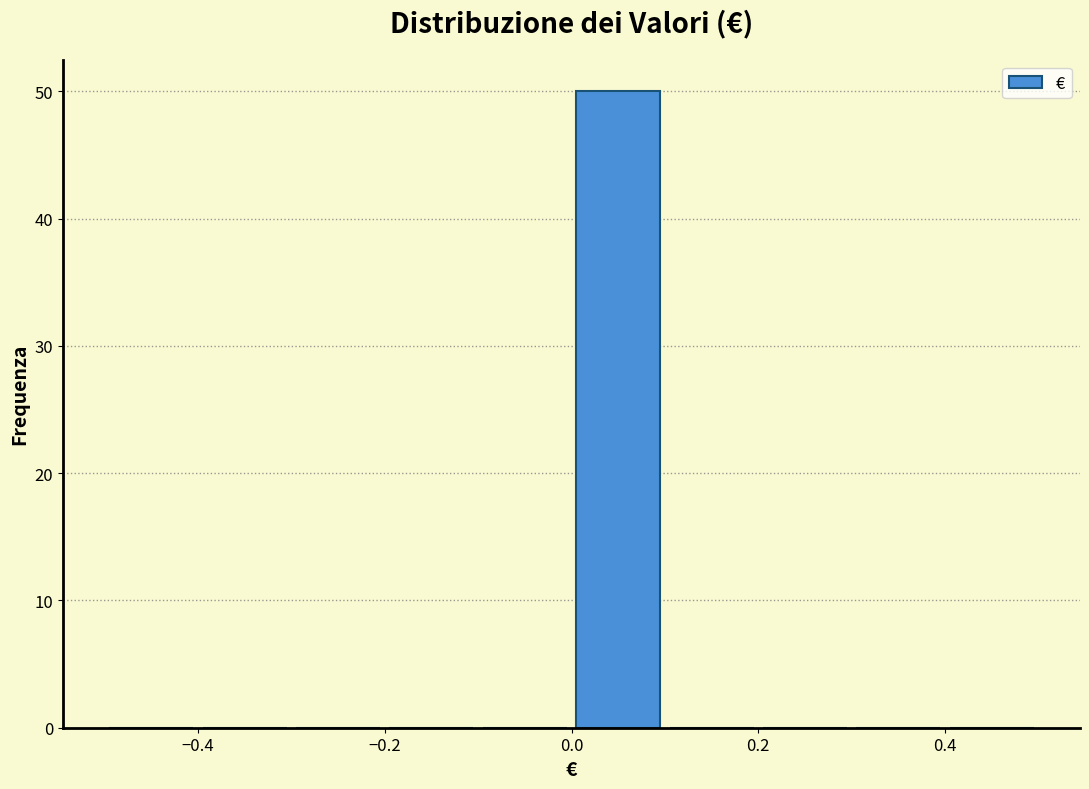

How tall is the bar that spans 0.0 to 0.1 on the x-axis? The values are not printed on the chart, so give them approximately, as read against the axis.

50